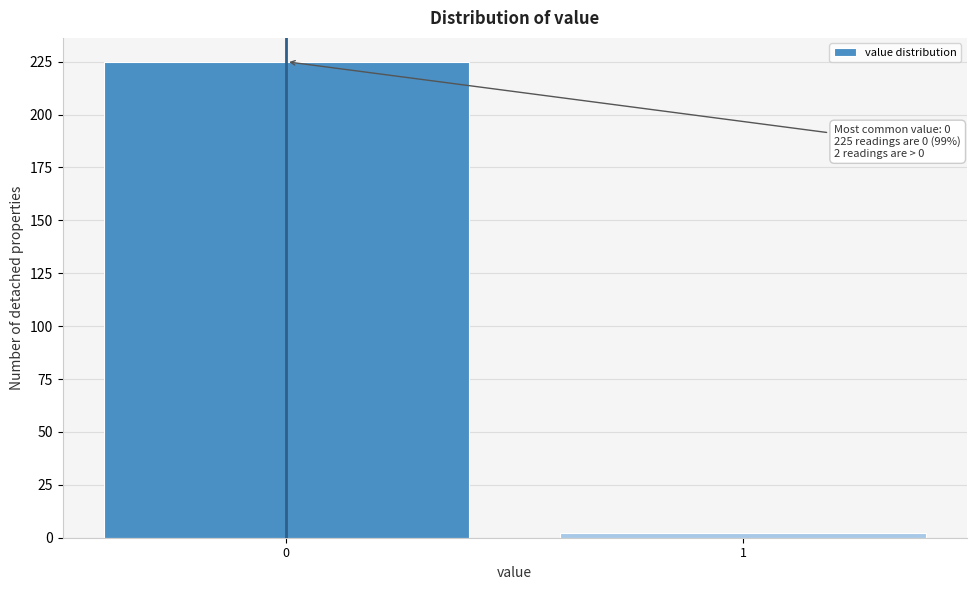

Reading right to left, extract all data points from this chart.

2	225